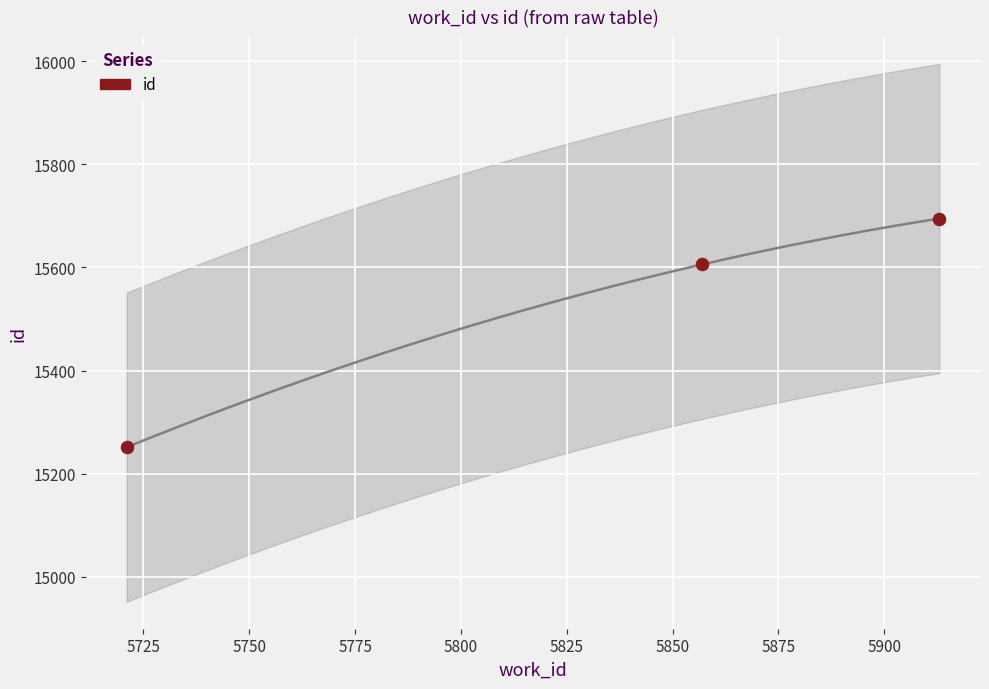

What Y value in the scatter plot is closest to 15473?

15606